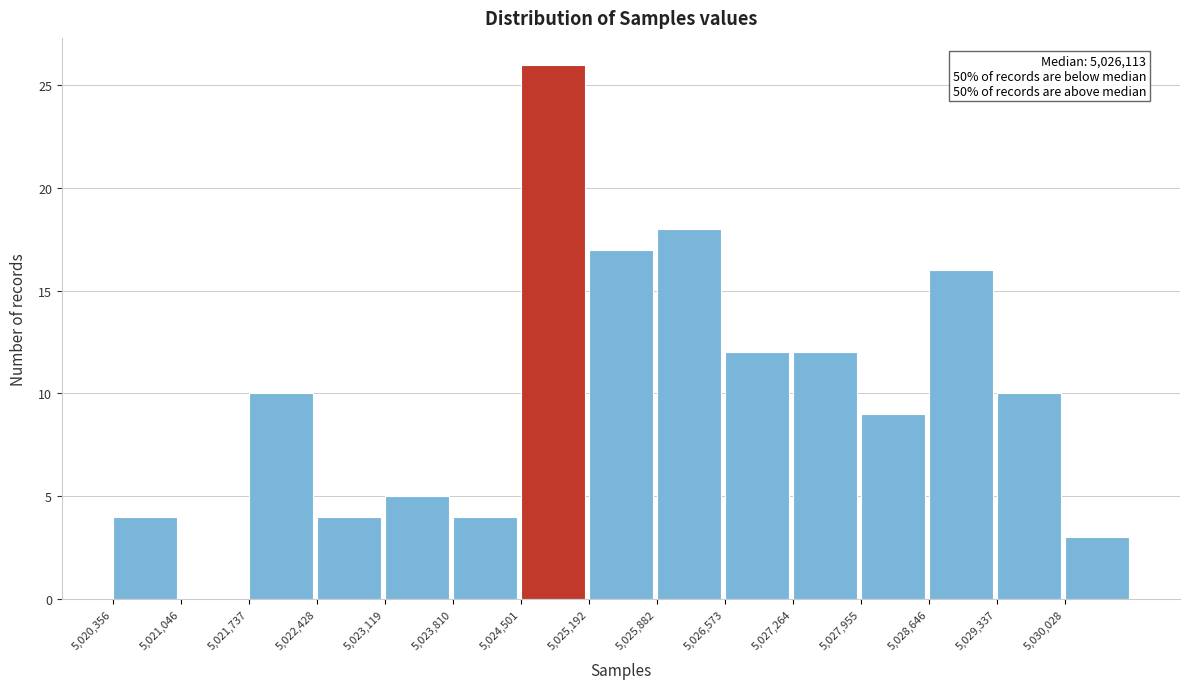

Over which range of the x-axis is the bar tallest?

5024500 to 5025200